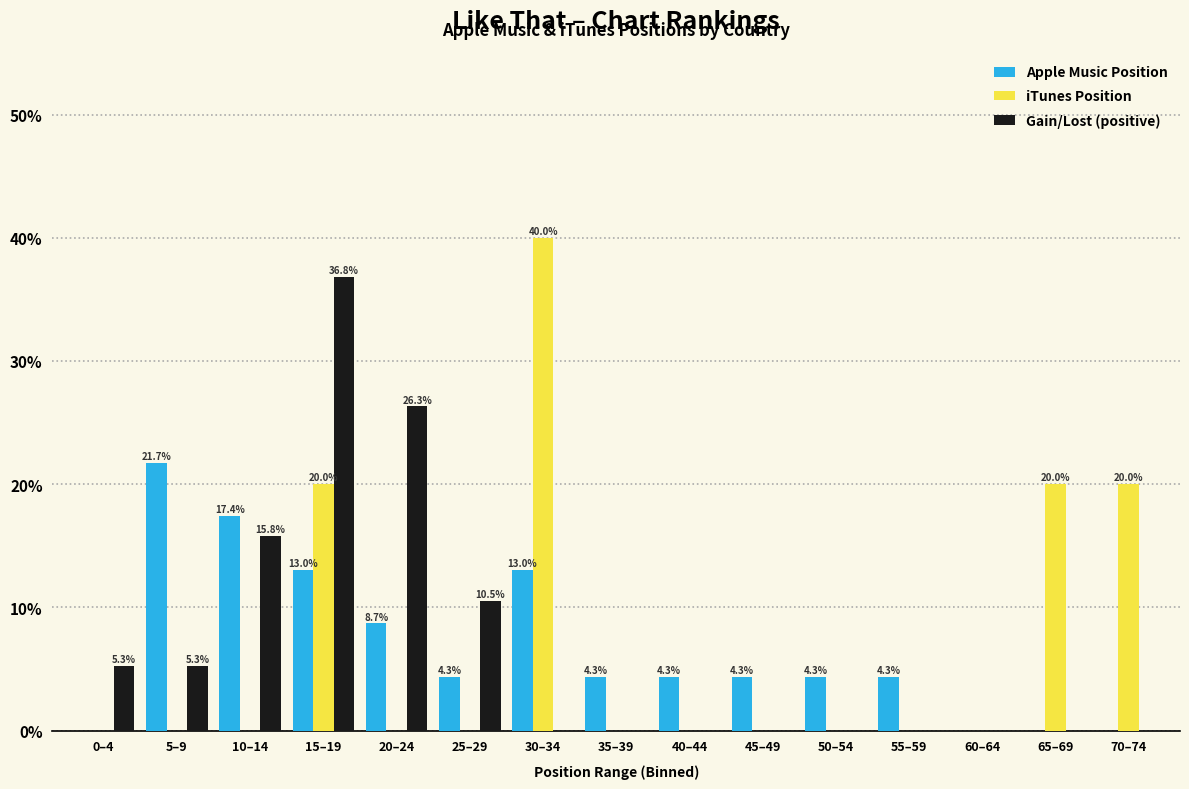

Which category has the highest value in the iTunes Position series?

30–34